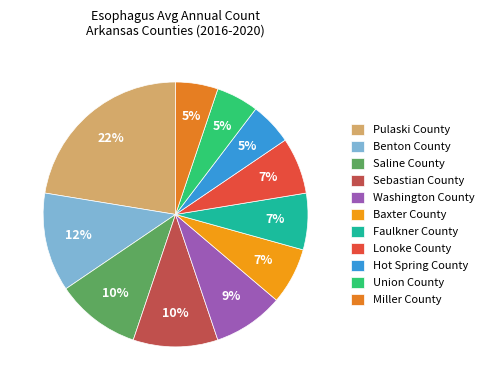

To the nearest percent, what is the average slice percentage?

9%